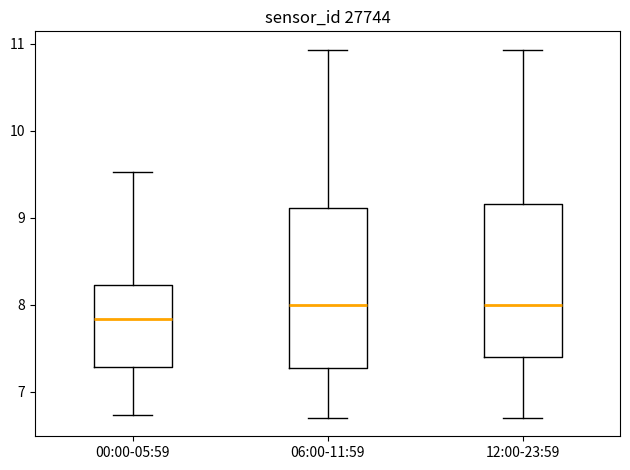

Reading left to right, transcribe this box plot: for each box, give where its median line is, the range the box spans, and where its two whiskers end, as read against the y-axis. The values are not printed on the chart, so give them approximately, as read against the axis.

00:00-05:59: median 7.8, box 7.3 to 8.2, whiskers 6.7 to 9.5
06:00-11:59: median 8.0, box 7.3 to 9.1, whiskers 6.7 to 10.9
12:00-23:59: median 8.0, box 7.4 to 9.2, whiskers 6.7 to 10.9